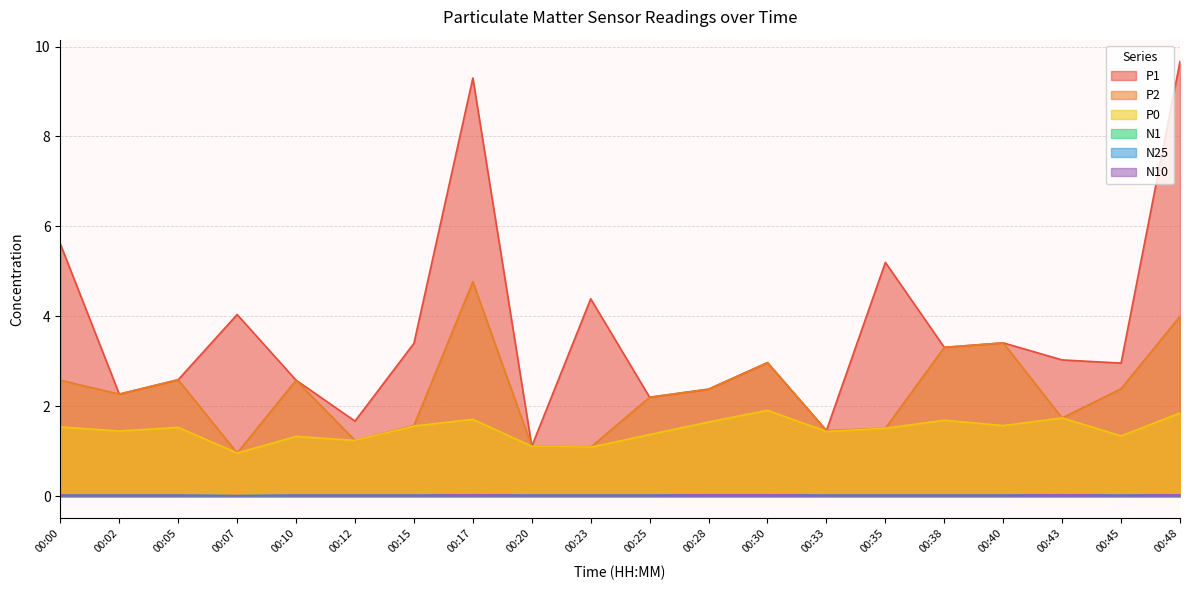

Which series has the largest total across all categories?

P1